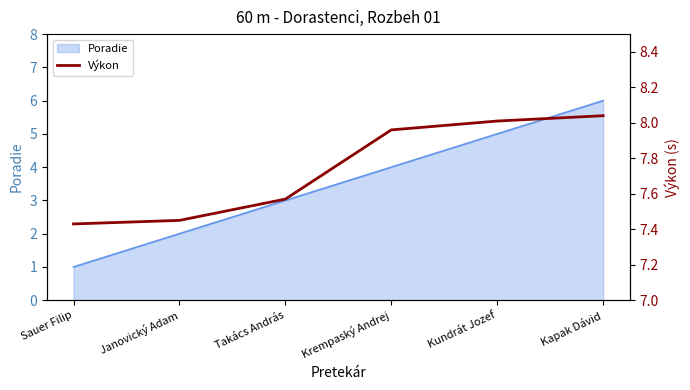

Rank the categories by value from lowest to highest.

Sauer Filip, Janovický Adam, Takács András, Krempaský Andrej, Kundrát Jozef, Kapak Dávid